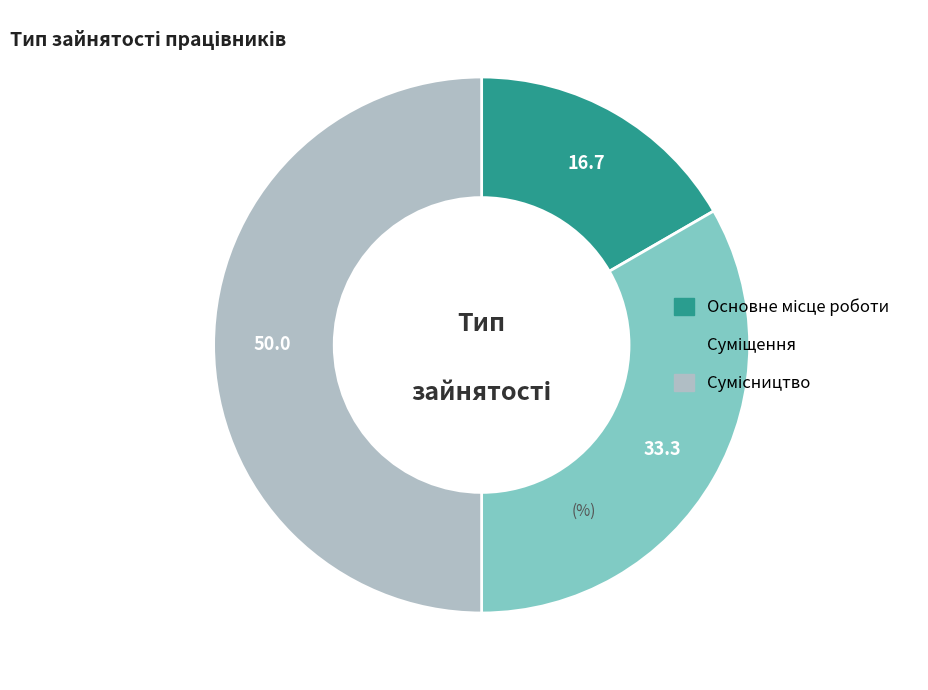

Is Основне місце роботи the majority of the pie?

No